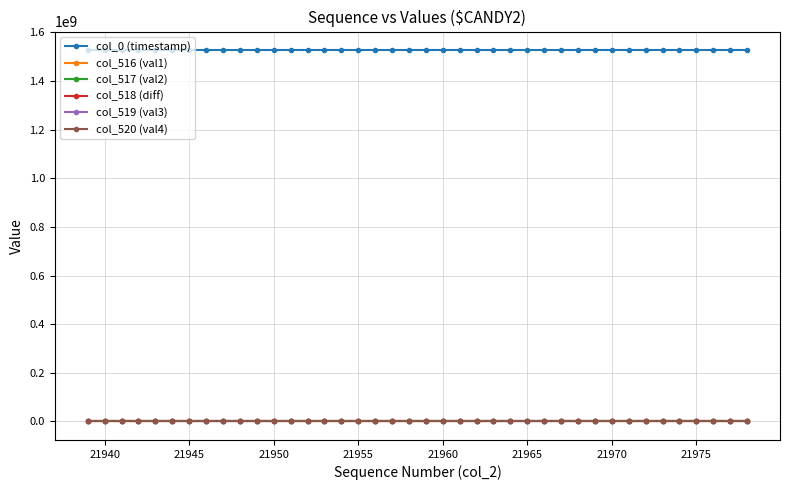

True or false: col_0 (timestamp) and col_516 (val1) cross at least once.

False